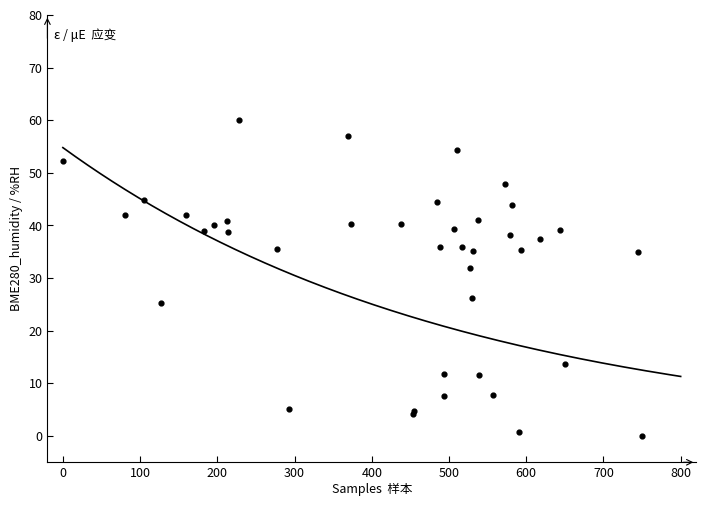

What Y value in the scatter plot is closest to 30?

31.9